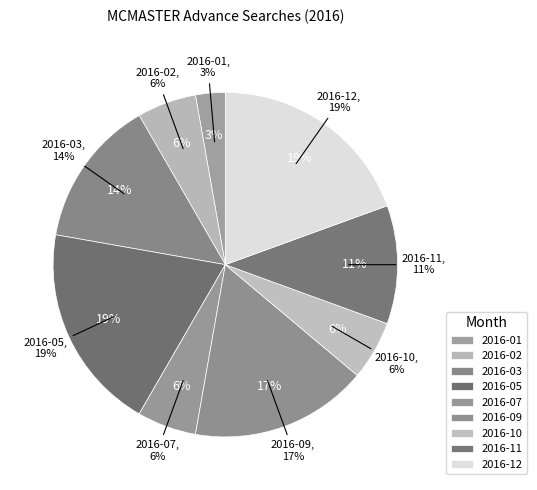

True or false: 2016-07 accounts for 1% of the total.

False